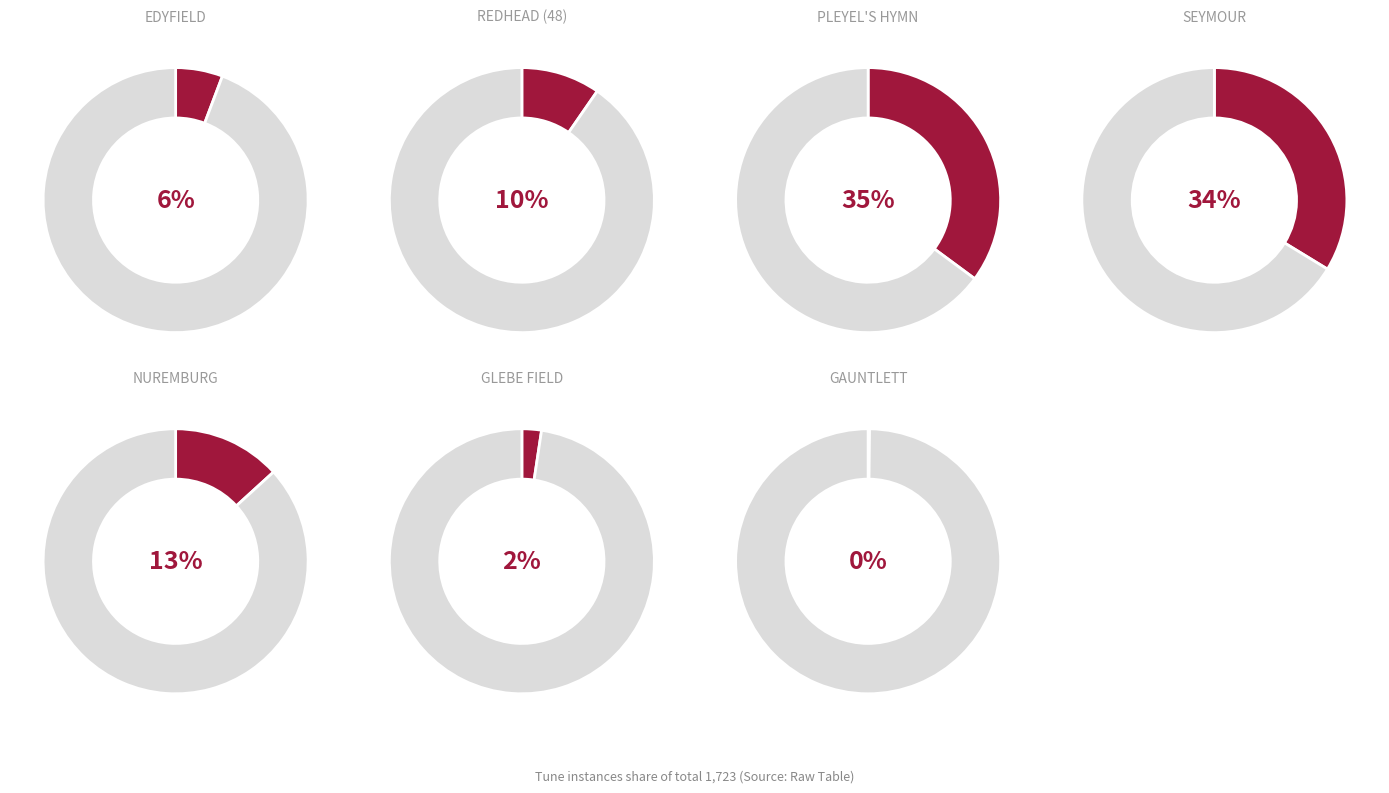

Count the number of slices in the pie.

7